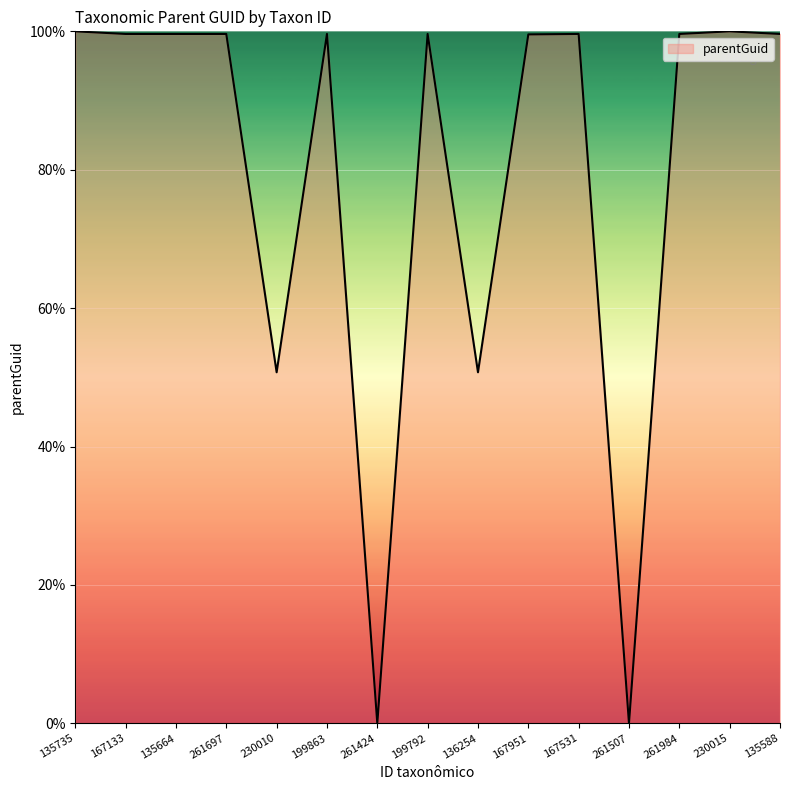

What is the greatest value displayed?

100.0